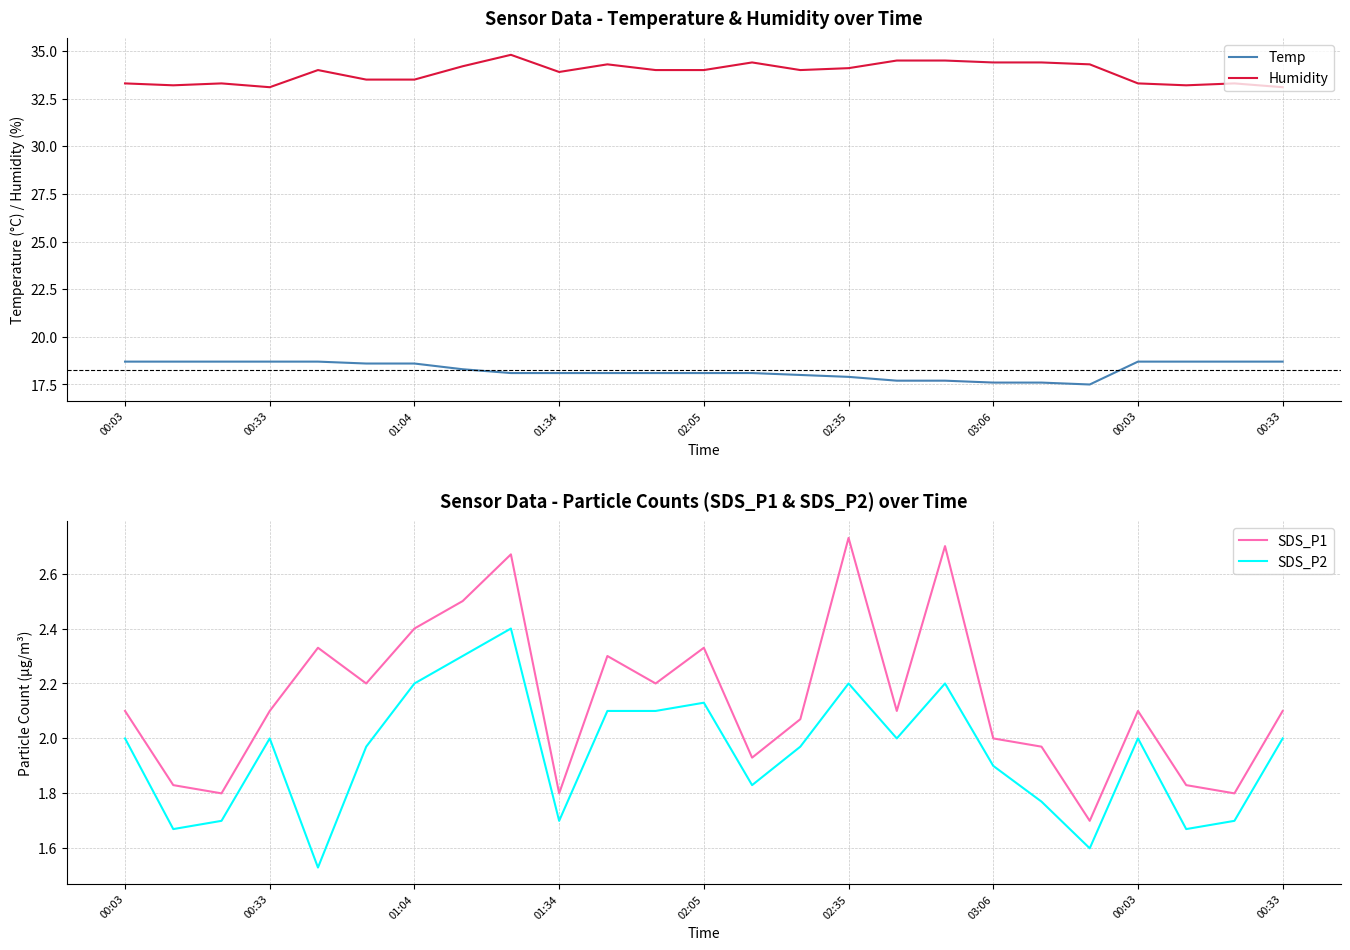

Which series changed the most between 17 and 19?

SDS_P1